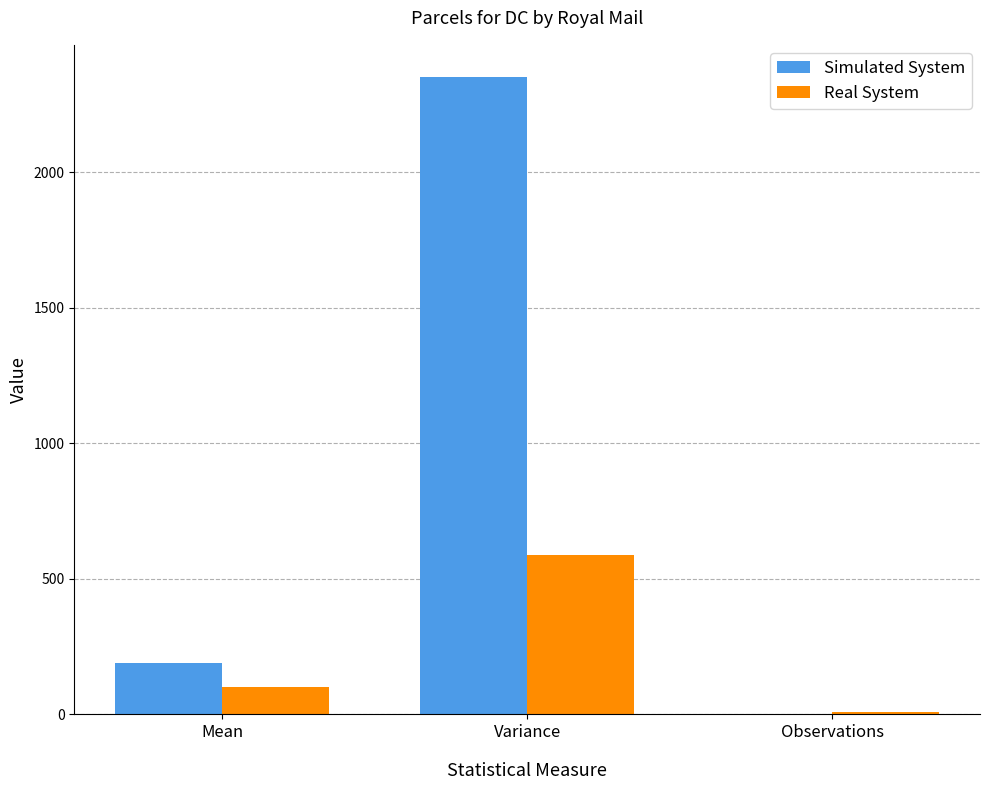

Between Mean and Observations, which series saw the biggest shift?

Simulated System